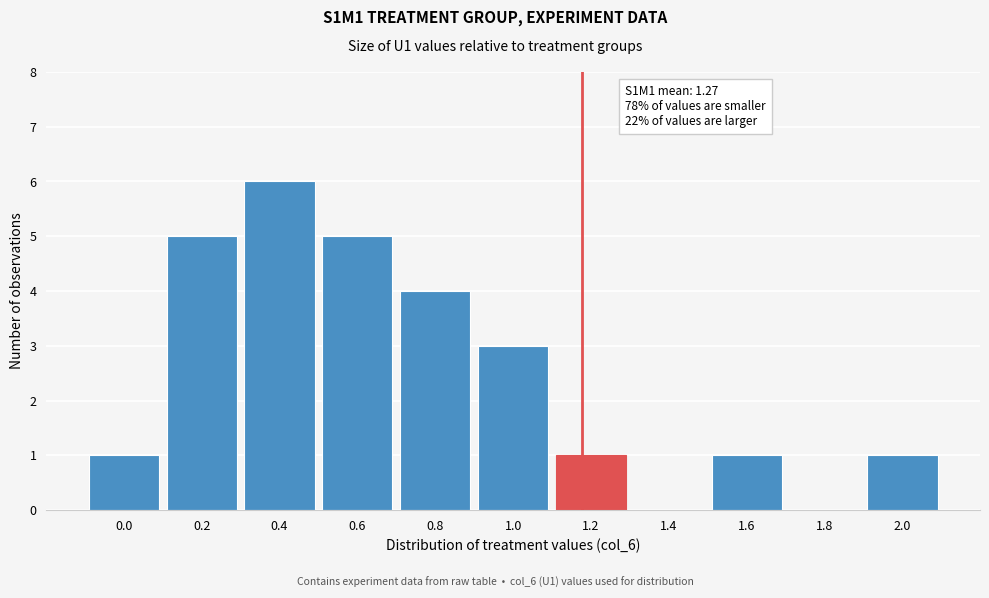

Reading left to right, what are all the values shown in this chart?

0.0=1	0.2=5	0.4=6	0.6=5	0.8=4	1.0=3	1.2=1	1.4=0	1.6=1	1.8=0	2.0=1